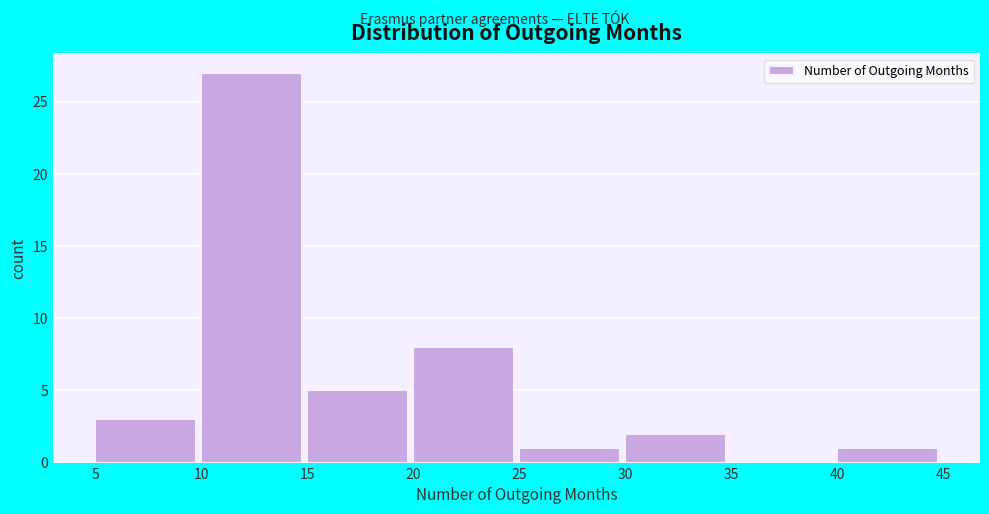

How tall is the bar that spans 5 to 10 on the x-axis? The values are not printed on the chart, so give them approximately, as read against the axis.

3